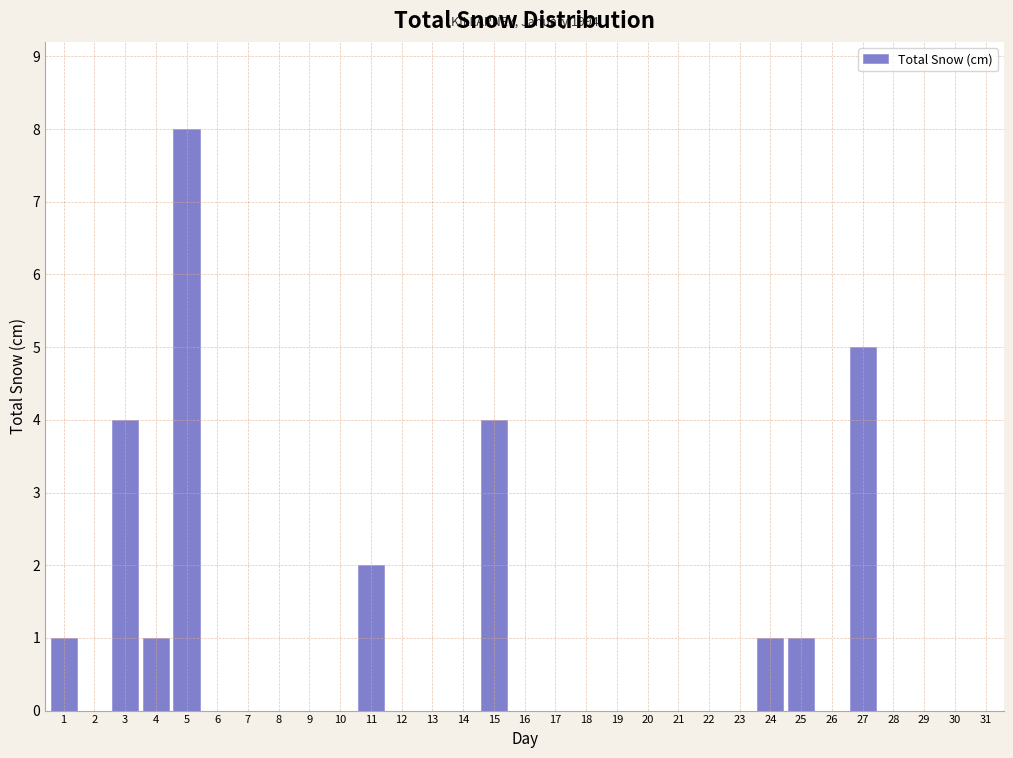

The value at 12 is 4. True or false?

False